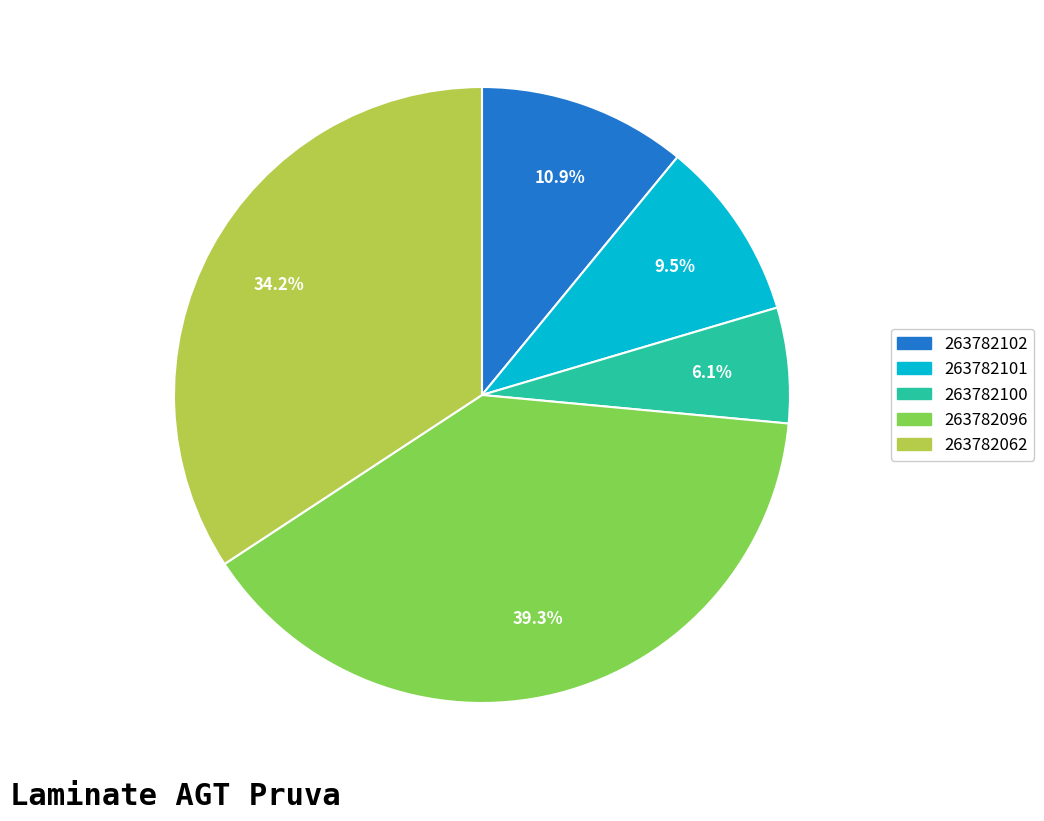

Which has a higher value, 263782096 or 263782102?

263782096